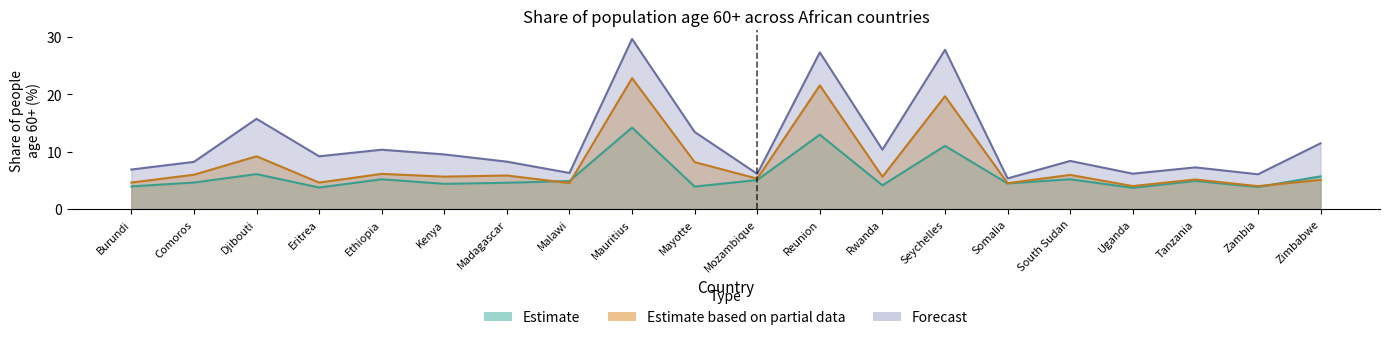

True or false: Estimate and Estimate based on partial data intersect in this chart.

True